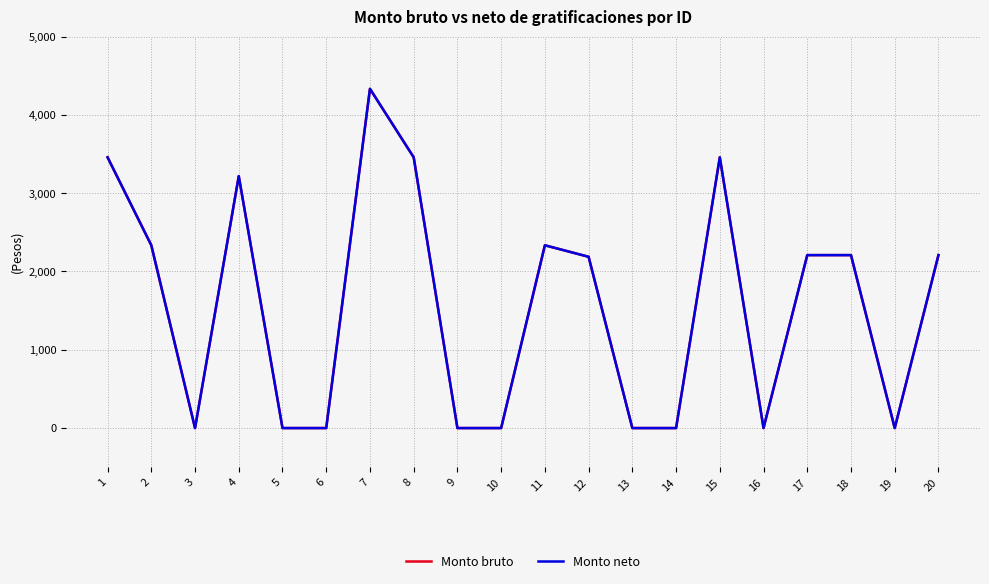

True or false: Monto neto has a value of 1818.7 at 1.

False